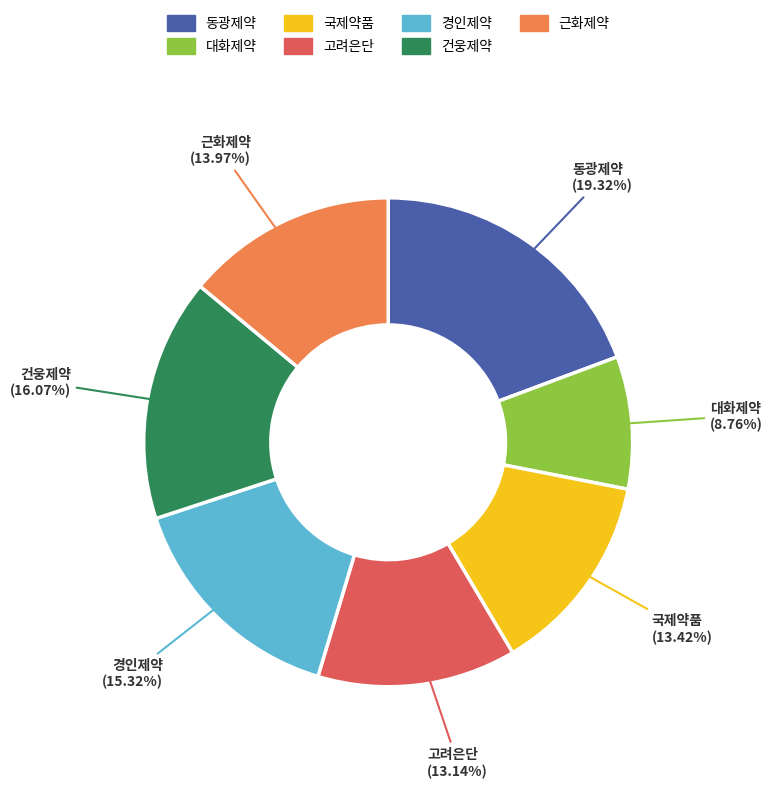

How many segments does this pie chart have?

7